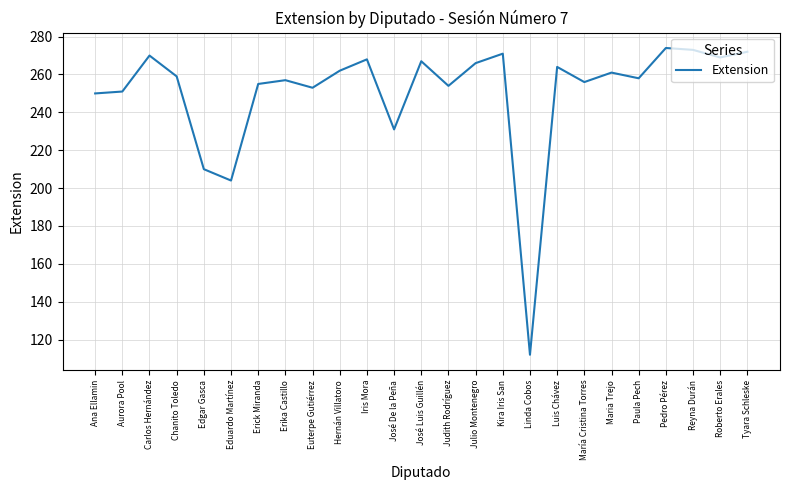

The value at Roberto Erales is 269. True or false?

True